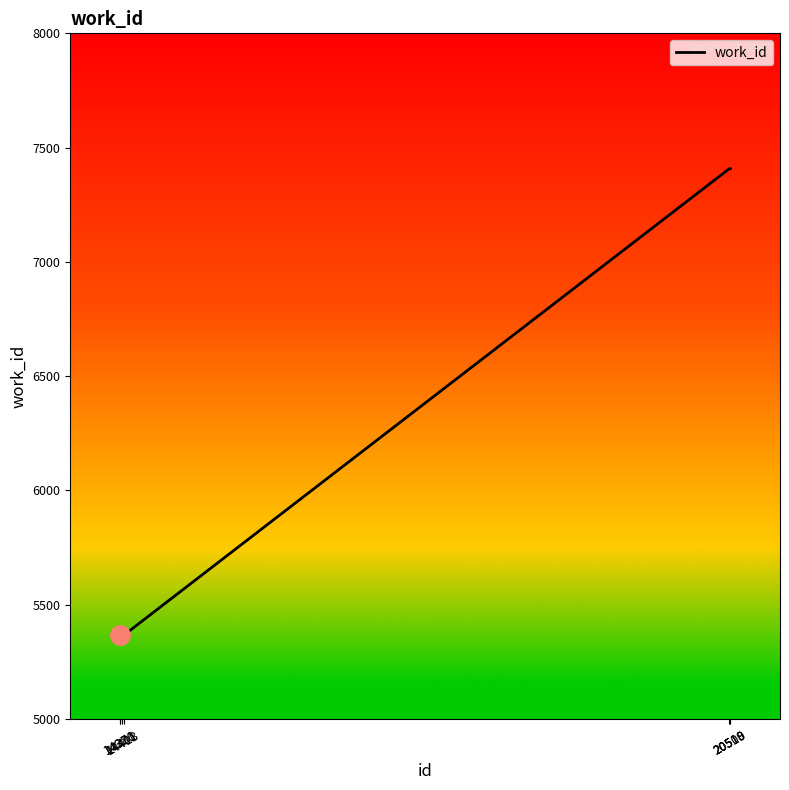

What is the average value?

6241